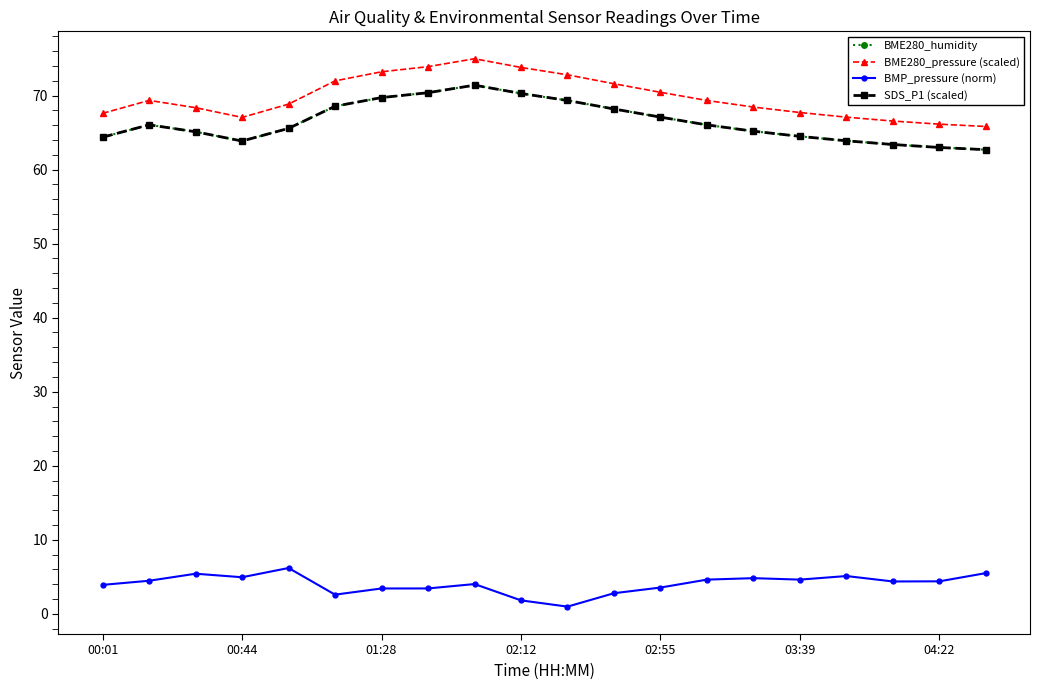

At which category is the sum across all series the highest?

8